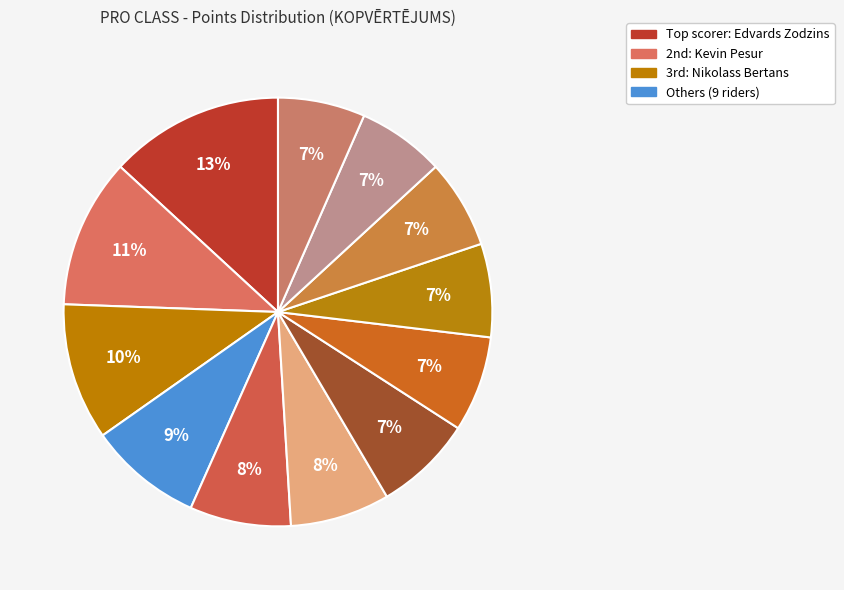

How many slices are in this pie chart?

12